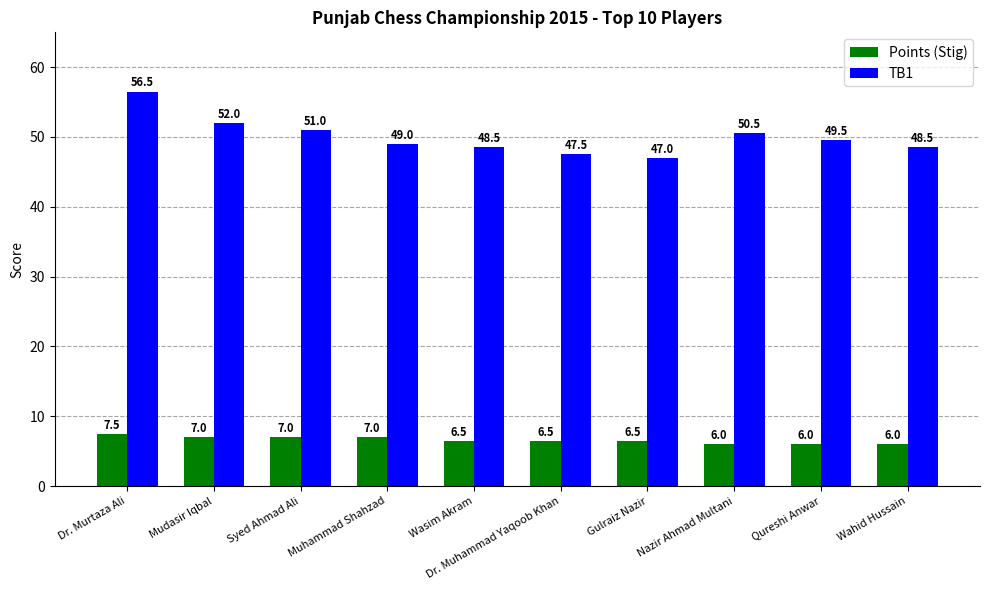

Are the bars horizontal?

No